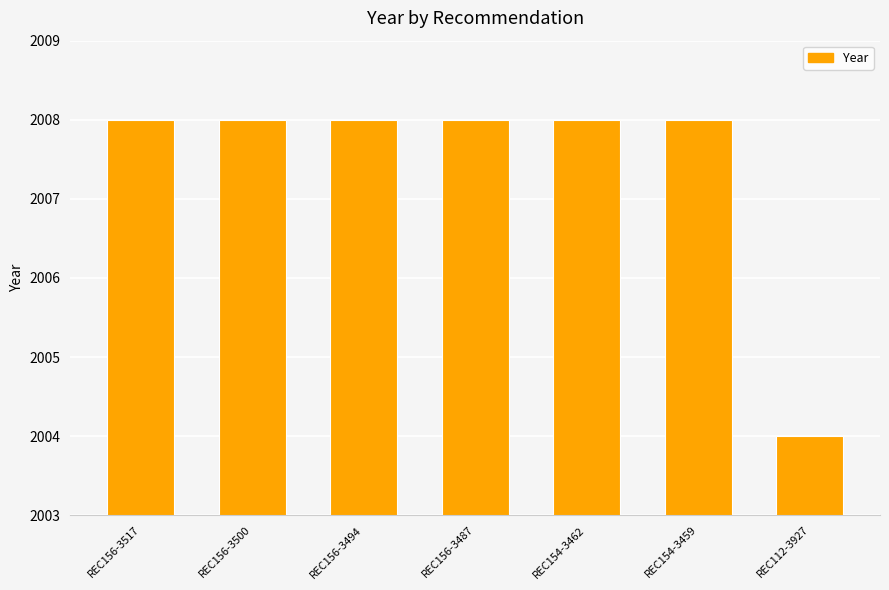

What is the greatest value displayed?

2008